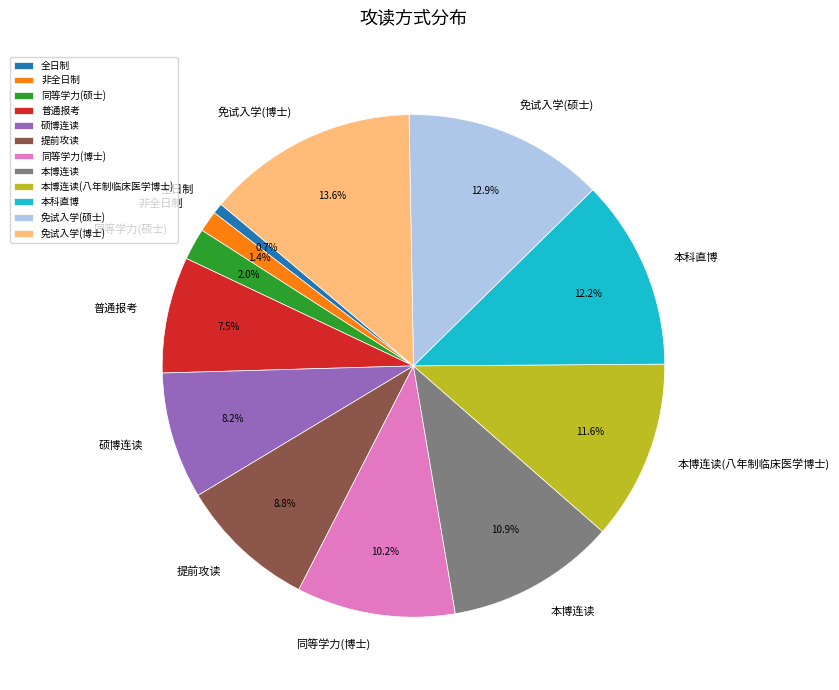

Which has a higher value, 全日制 or 同等学力(博士)?

同等学力(博士)